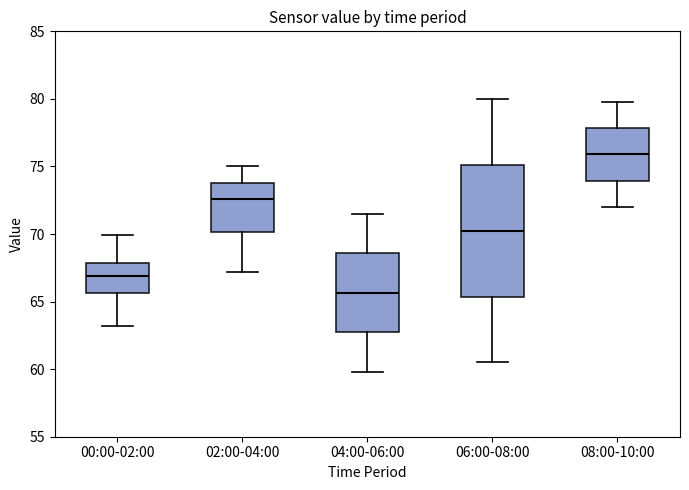

Which box's median line is the highest?

08:00-10:00